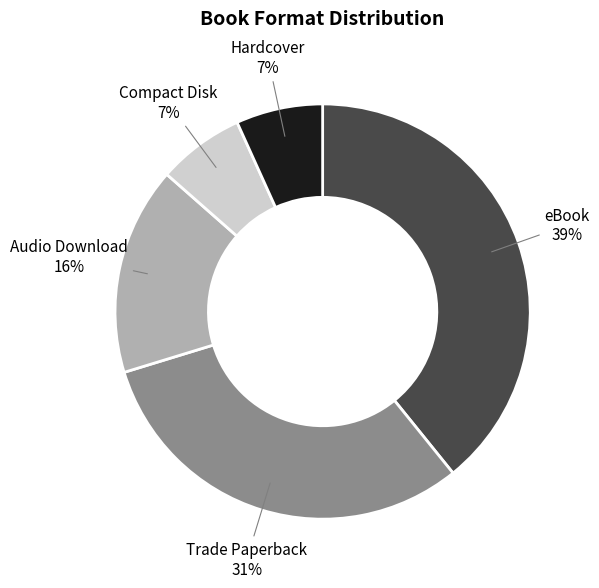

Is there a majority slice in this chart?

No